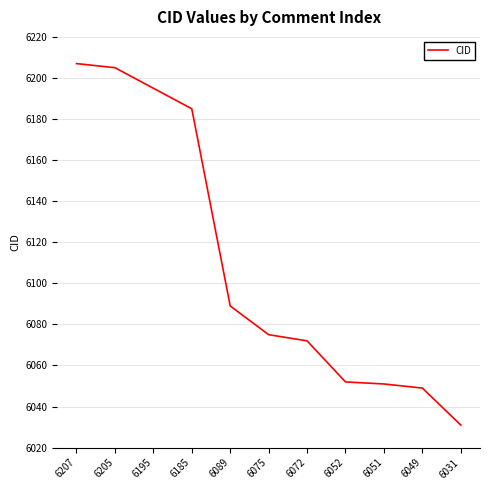

At which label is the value closest to 6119?

6089